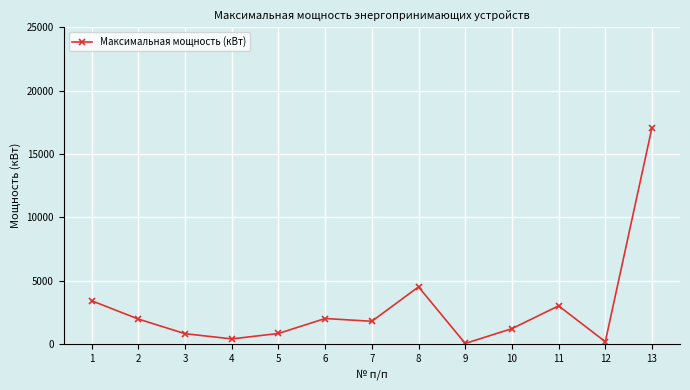

Is it true that the value at 11 is 4147.5?

False